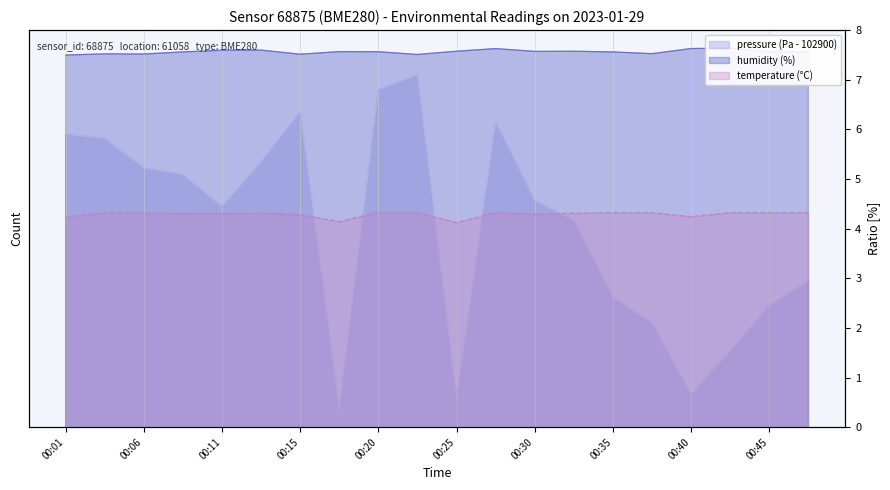

Is it true that pressure equals 28.2 at 00:08?

False